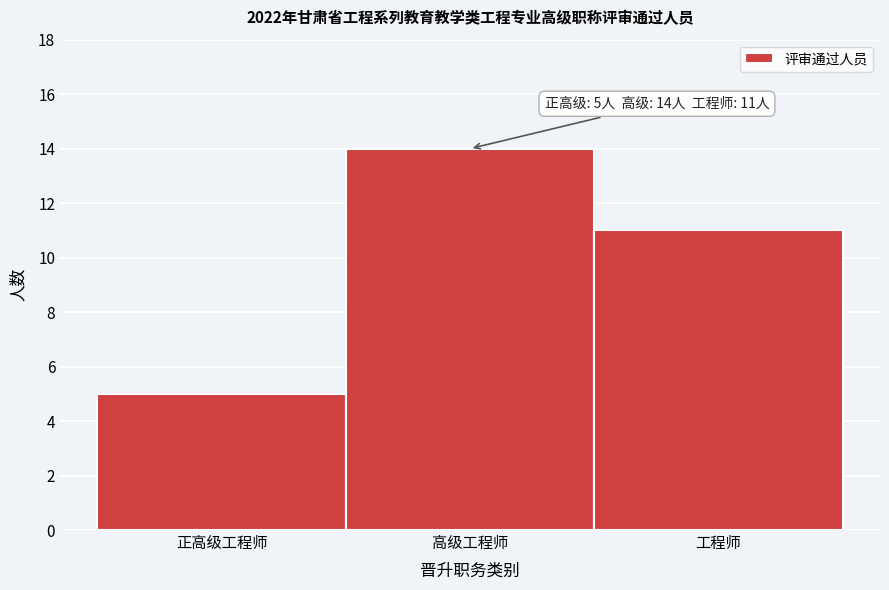

Reading left to right, list all the values displayed in this chart.

5	14	11